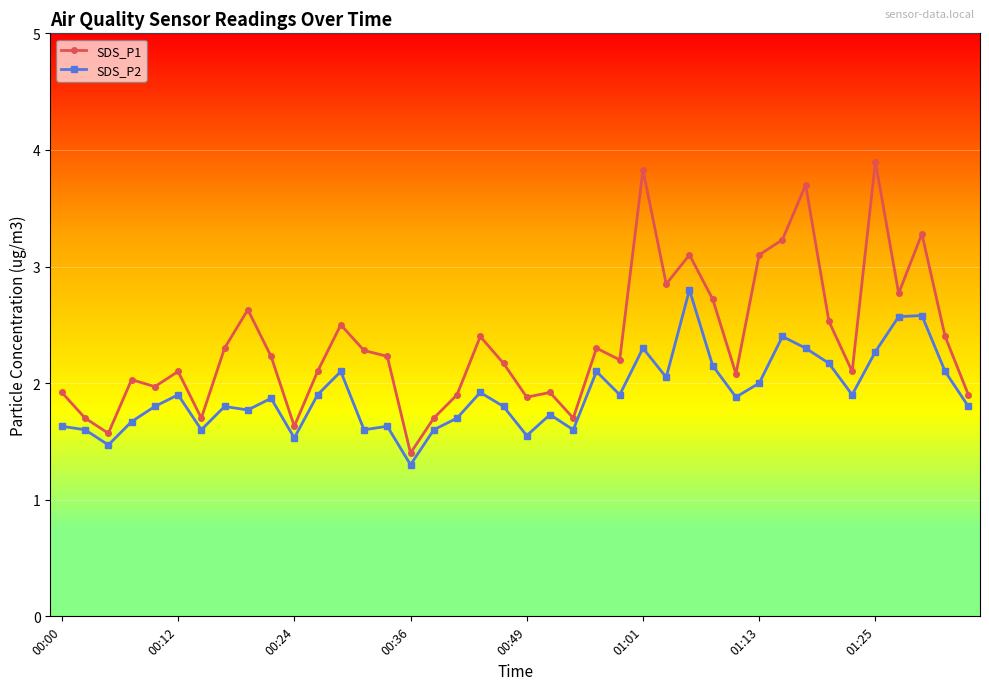

Which series has the largest range (max minus min)?

SDS_P1